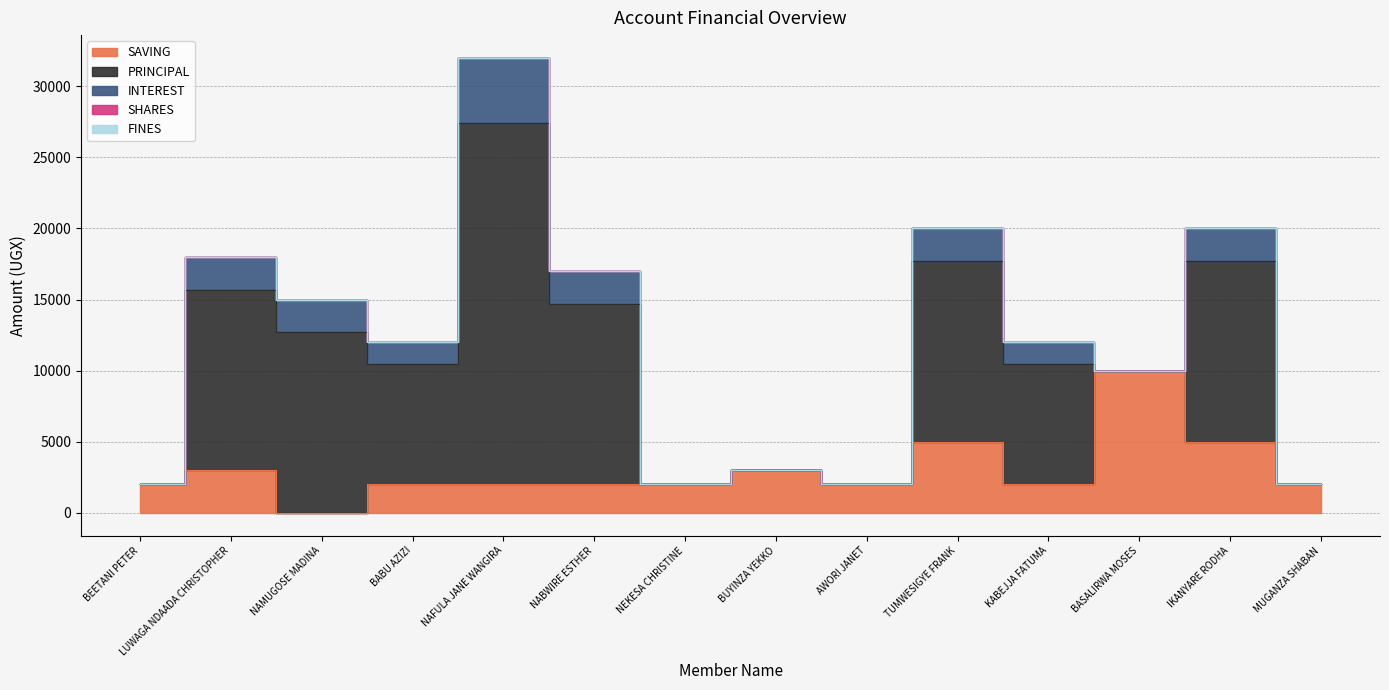

Which series has the largest total across all categories?

PRINCIPAL